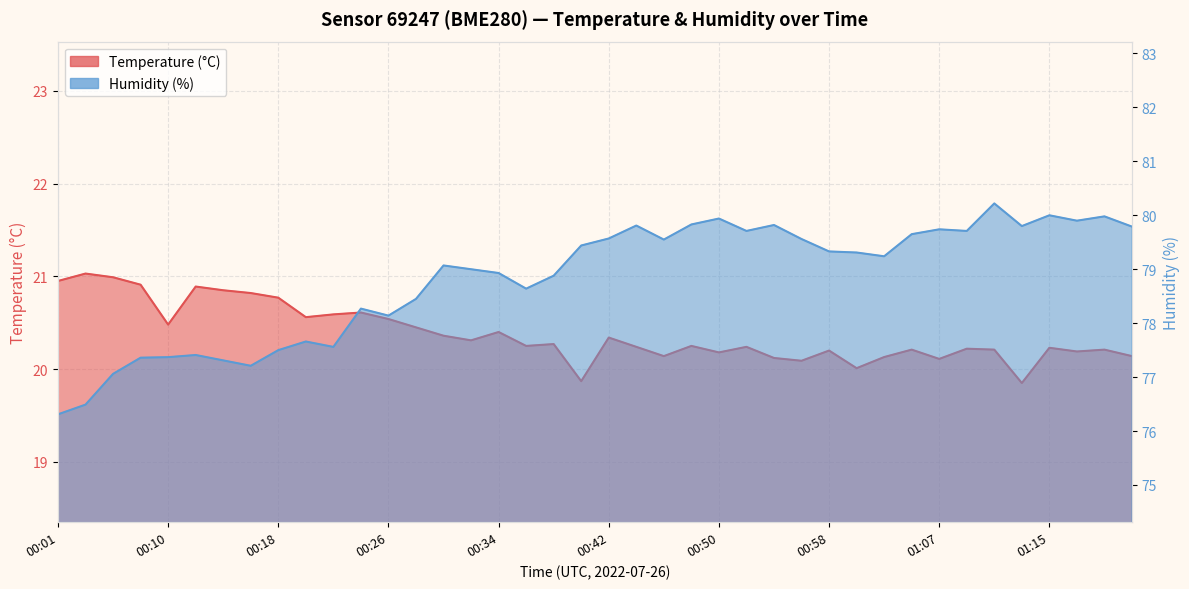

List the series in order of their peak value, highest first.

Humidity (%), Temperature (°C)